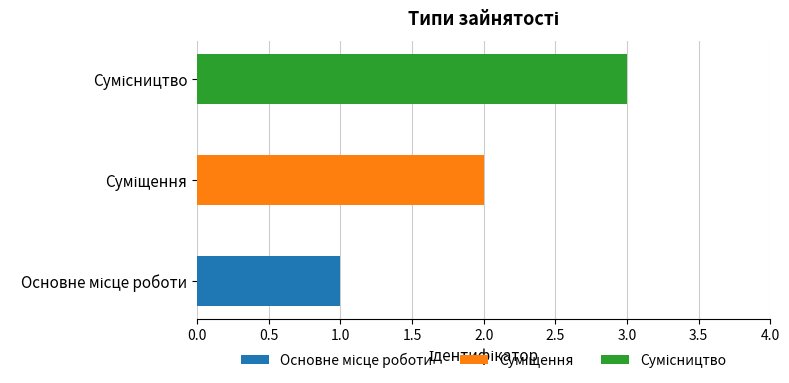

Count the number of values greater than 2.

1